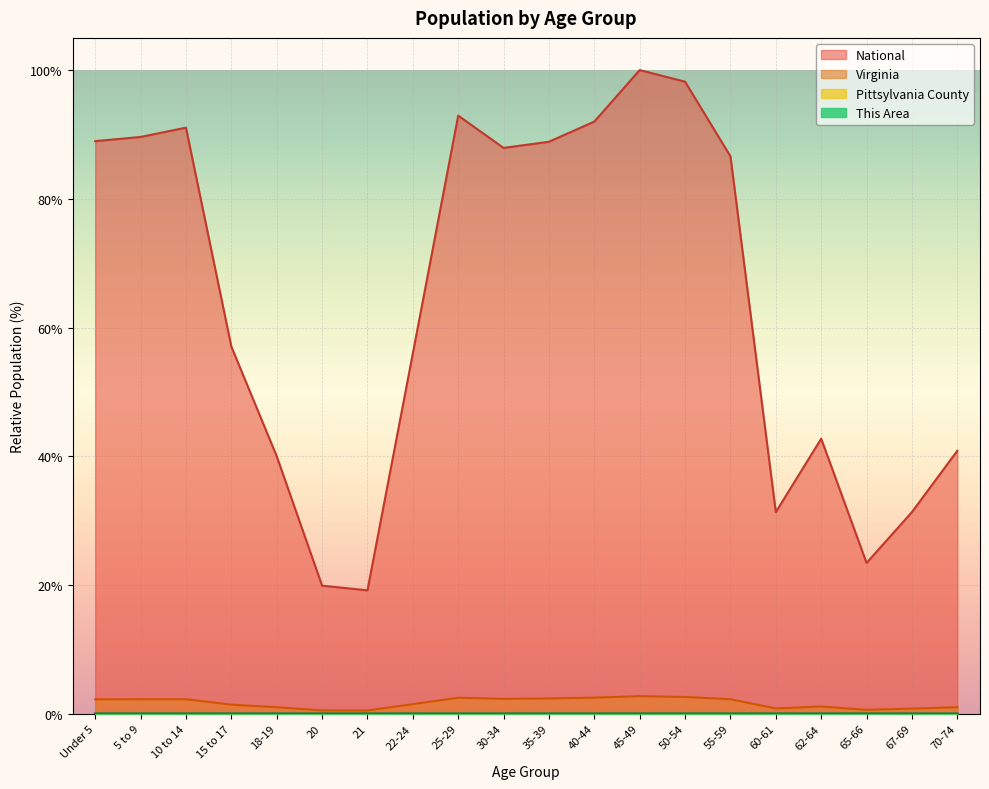

Rank the categories by Virginia value from lowest to highest.

21, 20, 65-66, 67-69, 60-61, 70-74, 18-19, 62-64, 15 to 17, 22-24, Under 5, 10 to 14, 5 to 9, 55-59, 30-34, 35-39, 25-29, 40-44, 50-54, 45-49